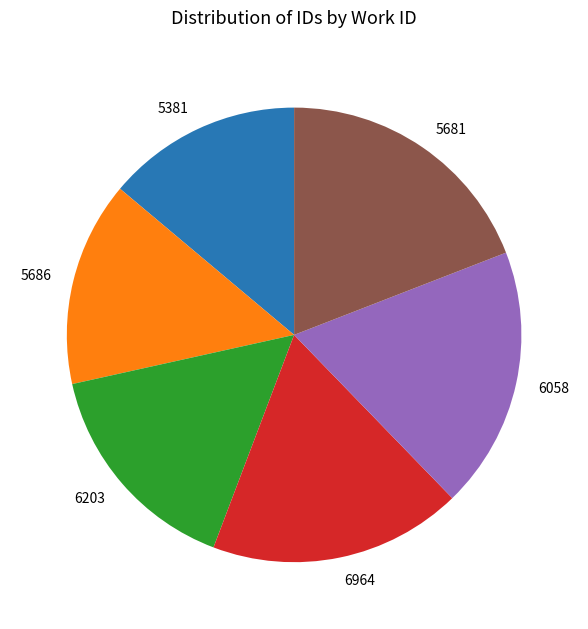

Which category has the smallest portion of the pie?

5381